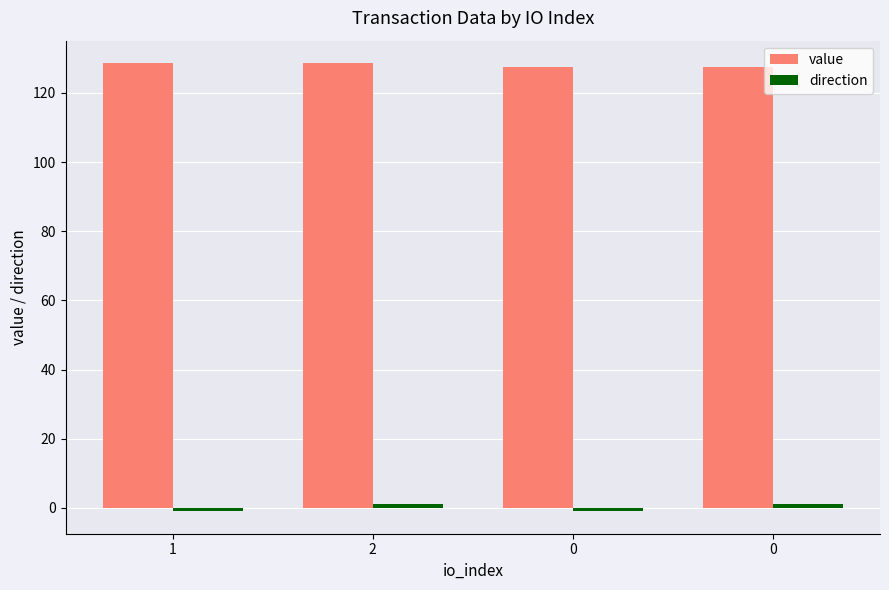

What is the difference between the highest and lowest values at 0?

128.6